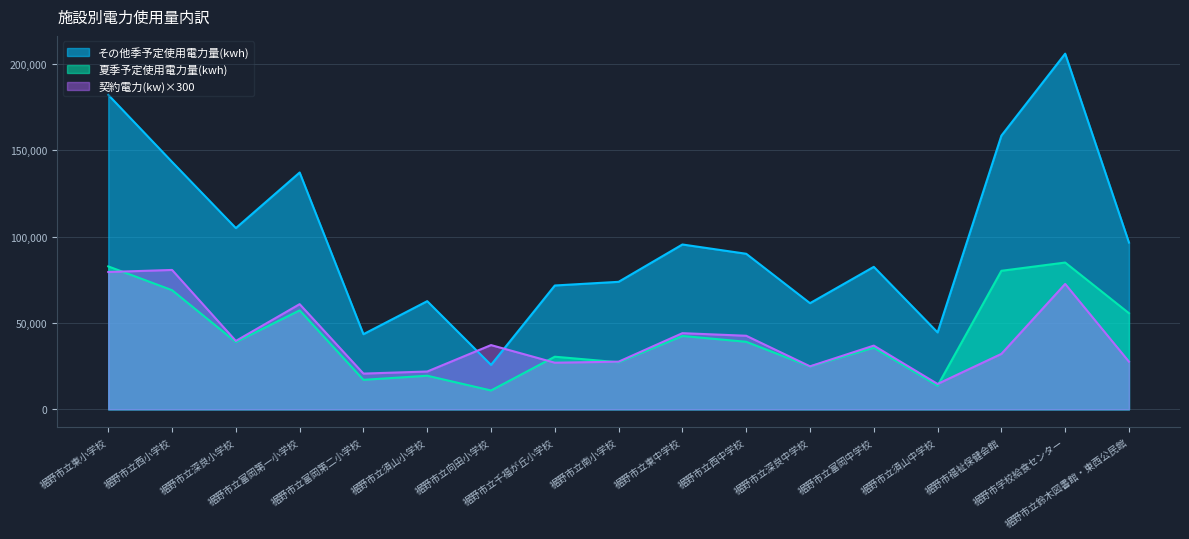

What is the difference between the maximum and minimum values in the 夏季予定使用電力量(kwh) series?

74061